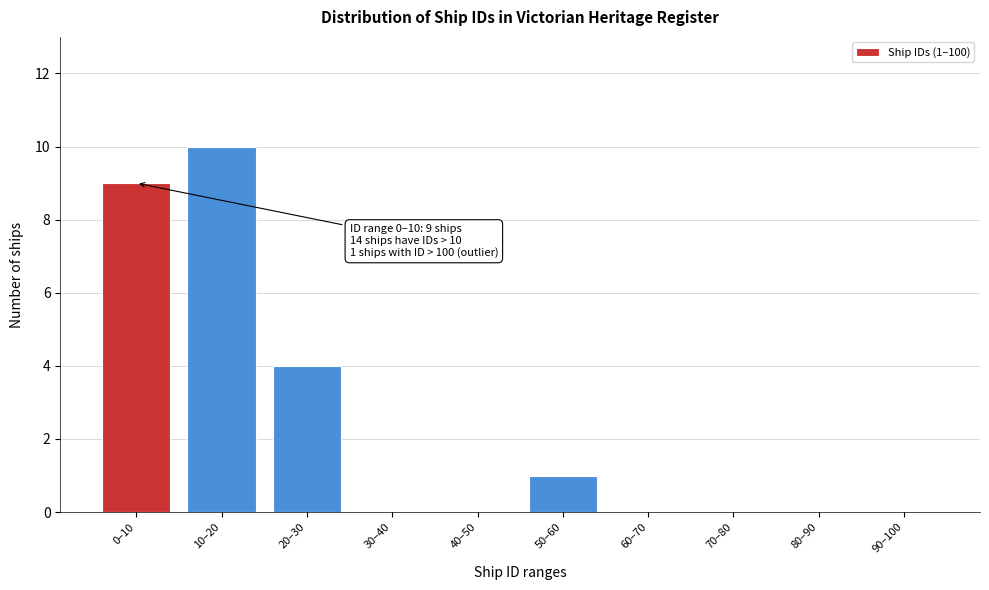

Reading left to right, extract all data points from this chart.

0–10=9	10–20=10	20–30=4	30–40=0	40–50=0	50–60=1	60–70=0	70–80=0	80–90=0	90–100=0